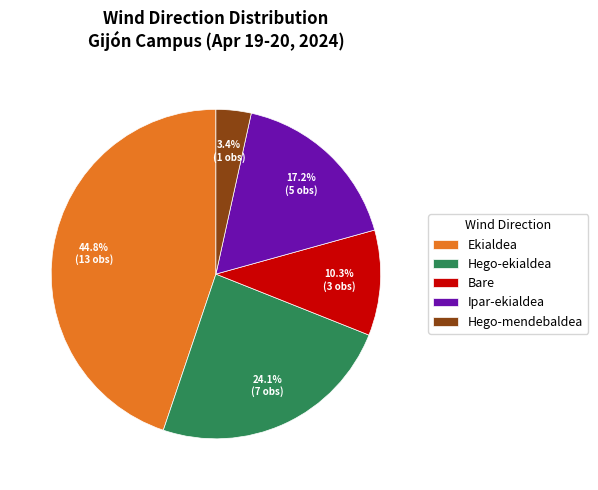

Combined, do Ekialdea and Ipar-ekialdea account for over 50%?

Yes